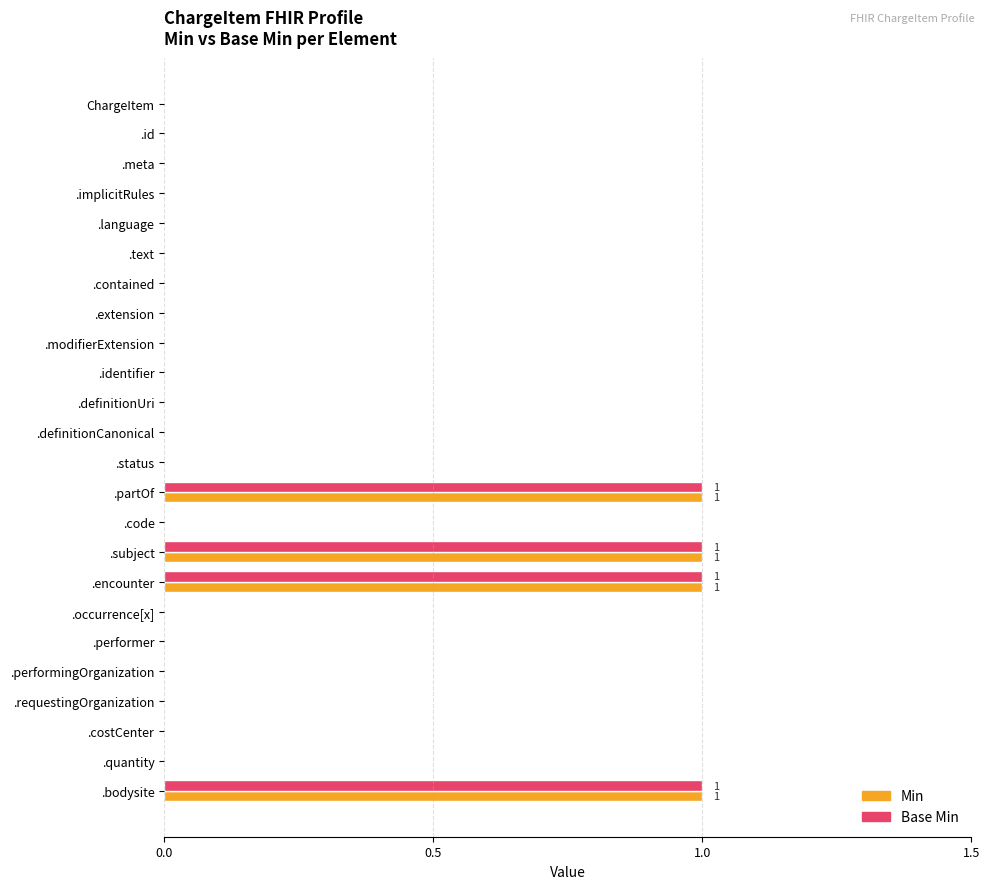

What is the sum of all Base Min values?

4